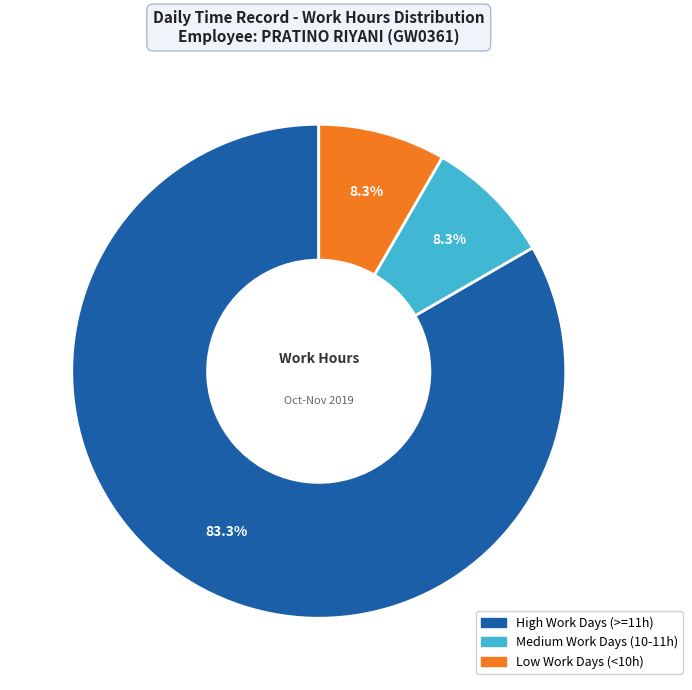

How much of the chart is everything except Low Work Days (<10h)?

91.7%